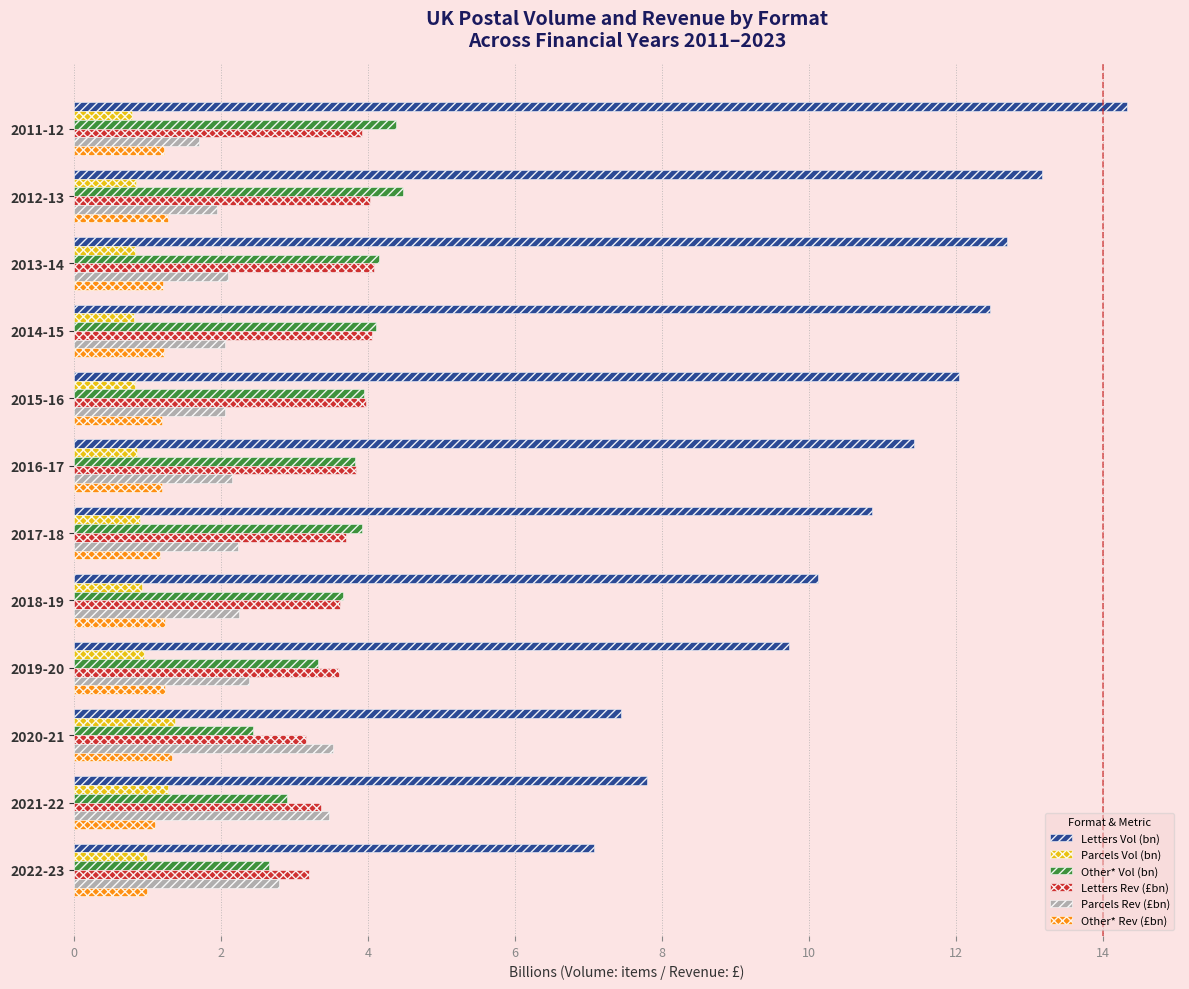

What is the maximum value shown in the chart?

14.3